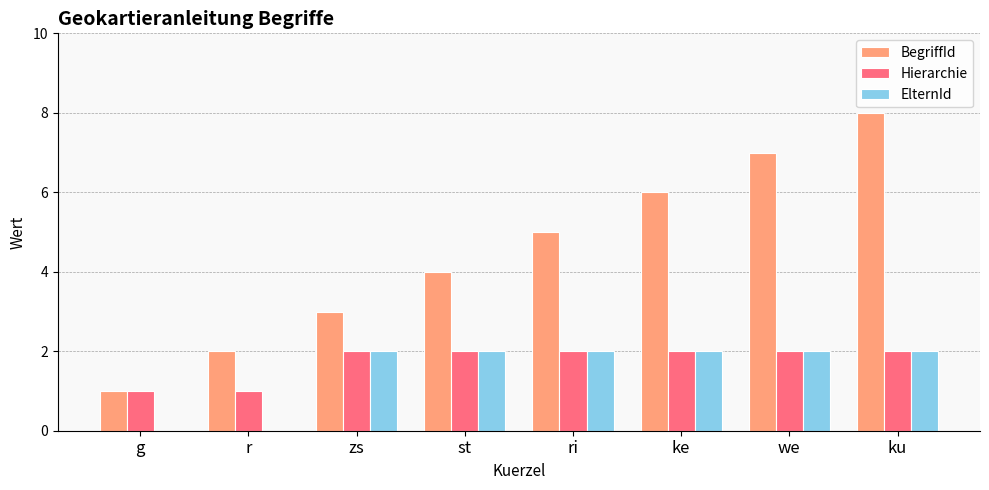

What are all the series names shown in the legend?

BegriffId, Hierarchie, ElternId